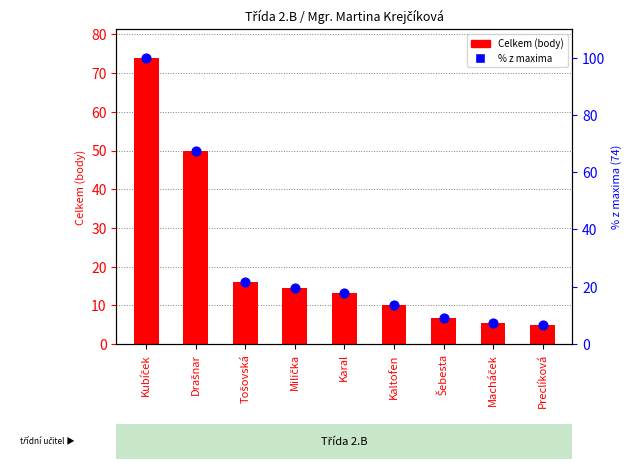

Which series has the widest spread of Y values?

% z maxima